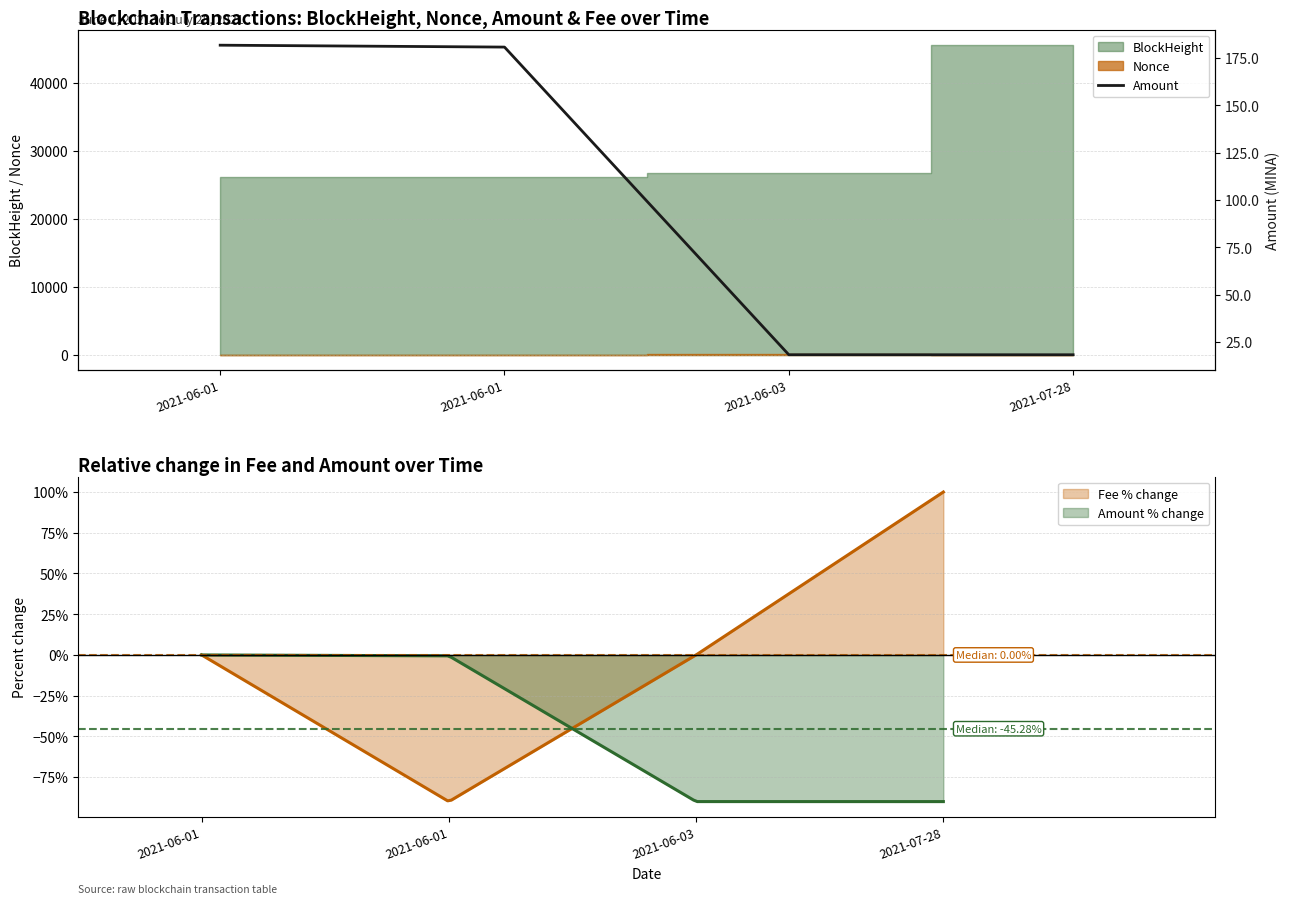

The chart shows a value of 181.8 at 2021-06-01. True or false?

True